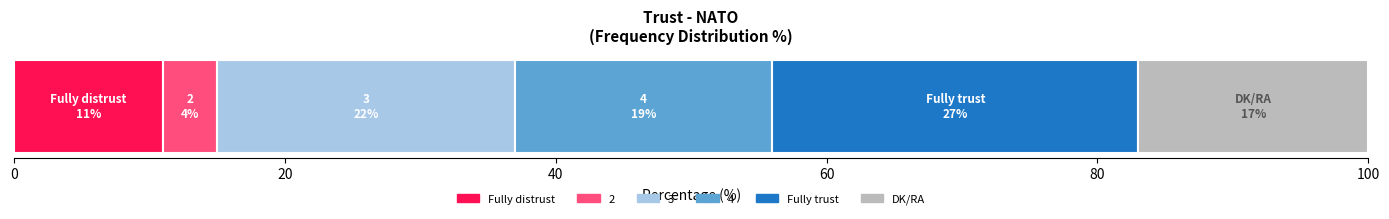

What is the change in value from 20 to 80?

+23